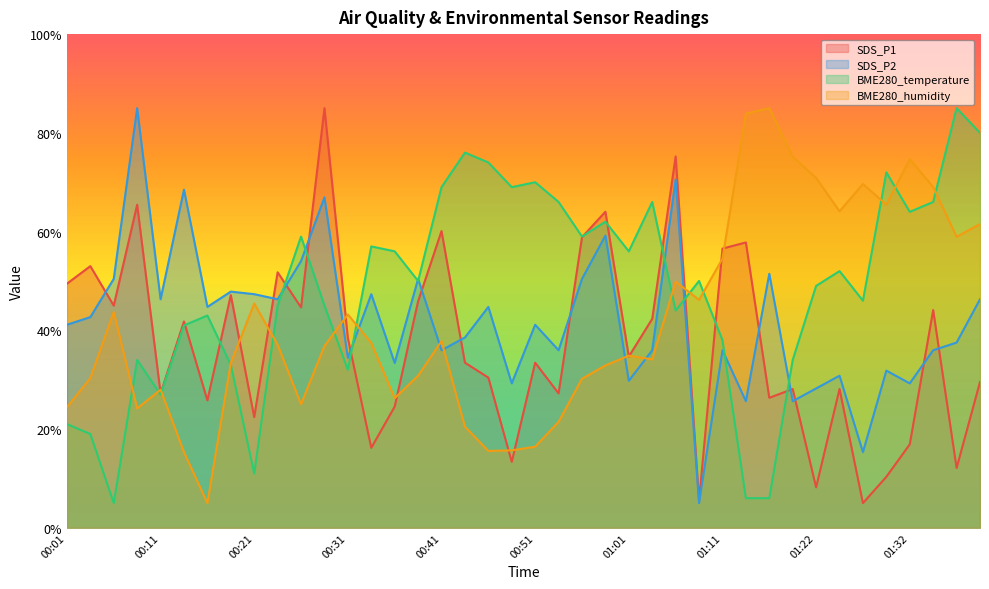

Which has a higher value, 00:56 or 01:27?

00:56